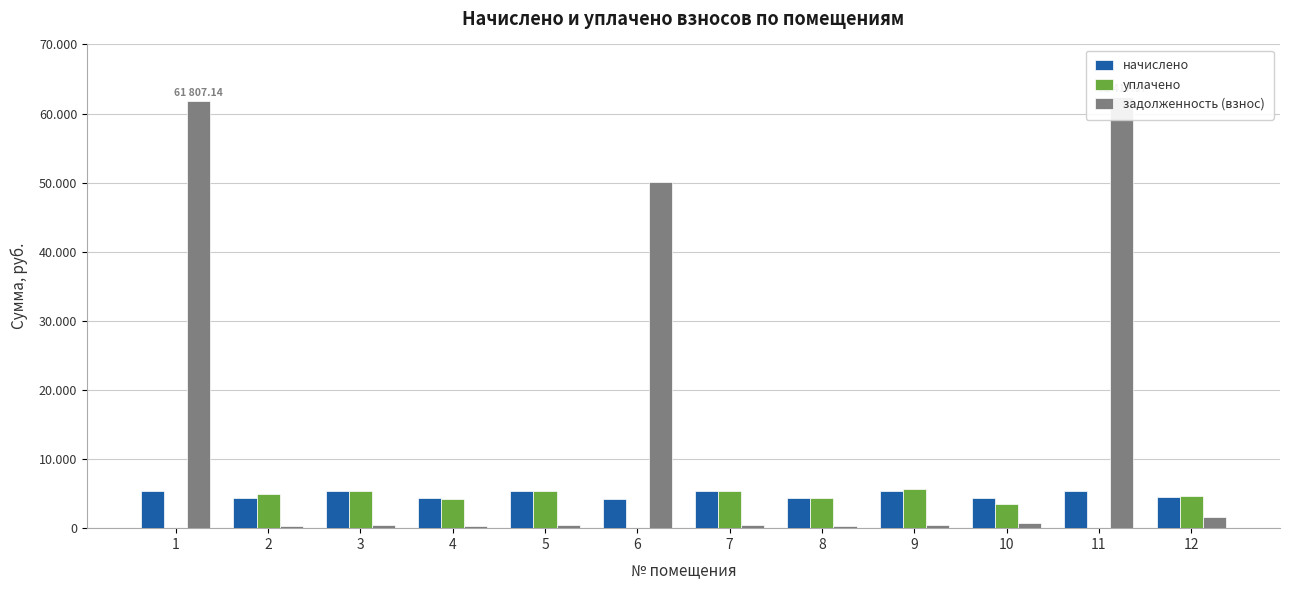

What is the value of the уплачено bar at the 8th from the left?

4294.8